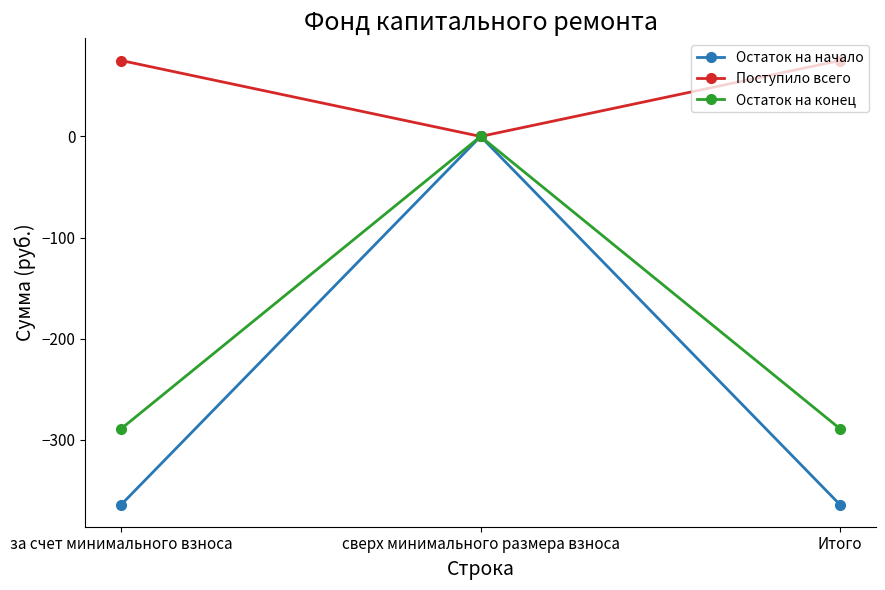

Reading right to left, what are all the values shown in this chart?

Остаток на начало: Итого=-363.8	сверх минимального размера взноса=0.0	за счет минимального взноса=-363.8
Поступило всего: Итого=75.0	сверх минимального размера взноса=0.0	за счет минимального взноса=75.0
Остаток на конец: Итого=-288.8	сверх минимального размера взноса=0.0	за счет минимального взноса=-288.8